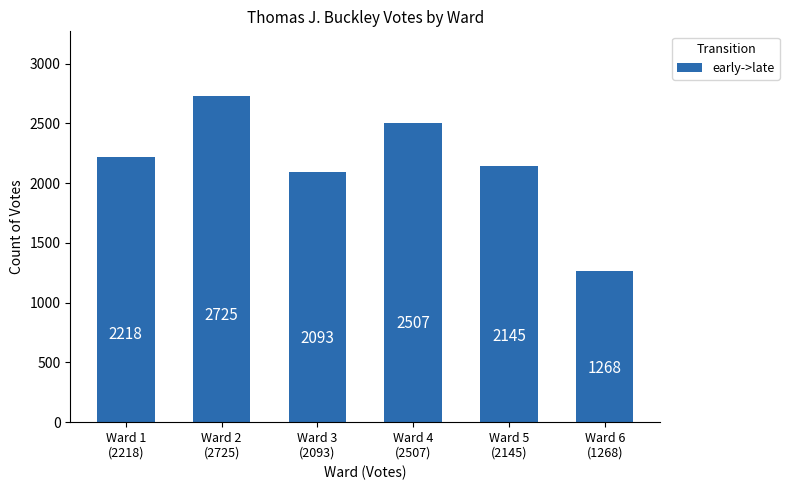

Reading right to left, what are all the values shown in this chart?

1268	2145	2507	2093	2725	2218